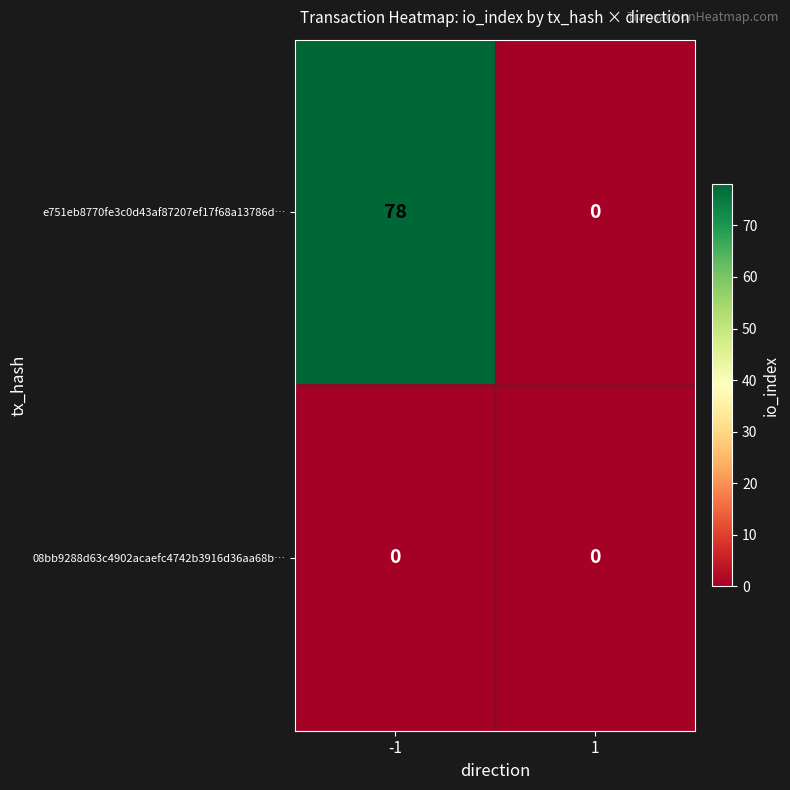

Between -1 and 1, which series saw the biggest shift?

e751eb8770fe3c0d43af87207ef17f68a13786d…